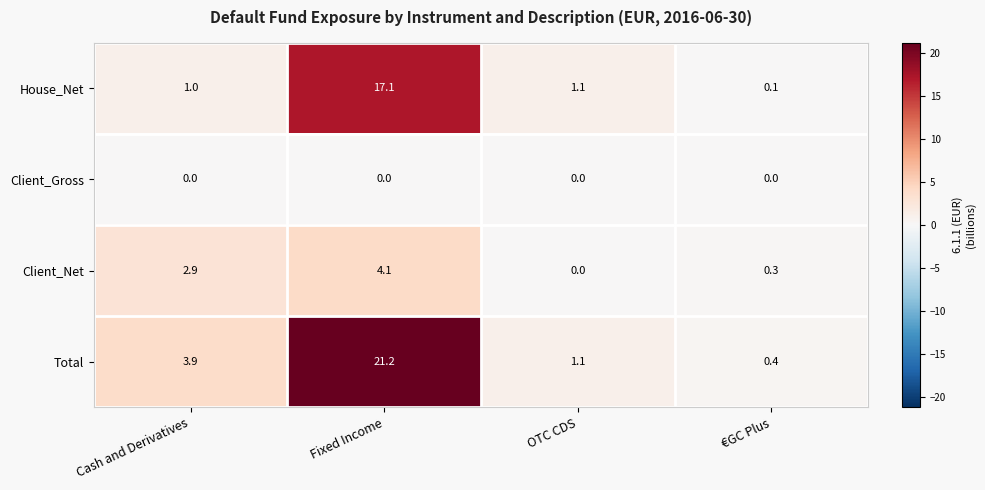

Reading left to right, list all the values displayed in this chart.

House_Net: Cash and Derivatives=1.0	Fixed Income=17.1	OTC CDS=1.1	€GC Plus=0.1
Client_Gross: Cash and Derivatives=0.0	Fixed Income=0.0	OTC CDS=0.0	€GC Plus=0.0
Client_Net: Cash and Derivatives=2.9	Fixed Income=4.1	OTC CDS=0.0	€GC Plus=0.3
Total: Cash and Derivatives=3.9	Fixed Income=21.2	OTC CDS=1.1	€GC Plus=0.4